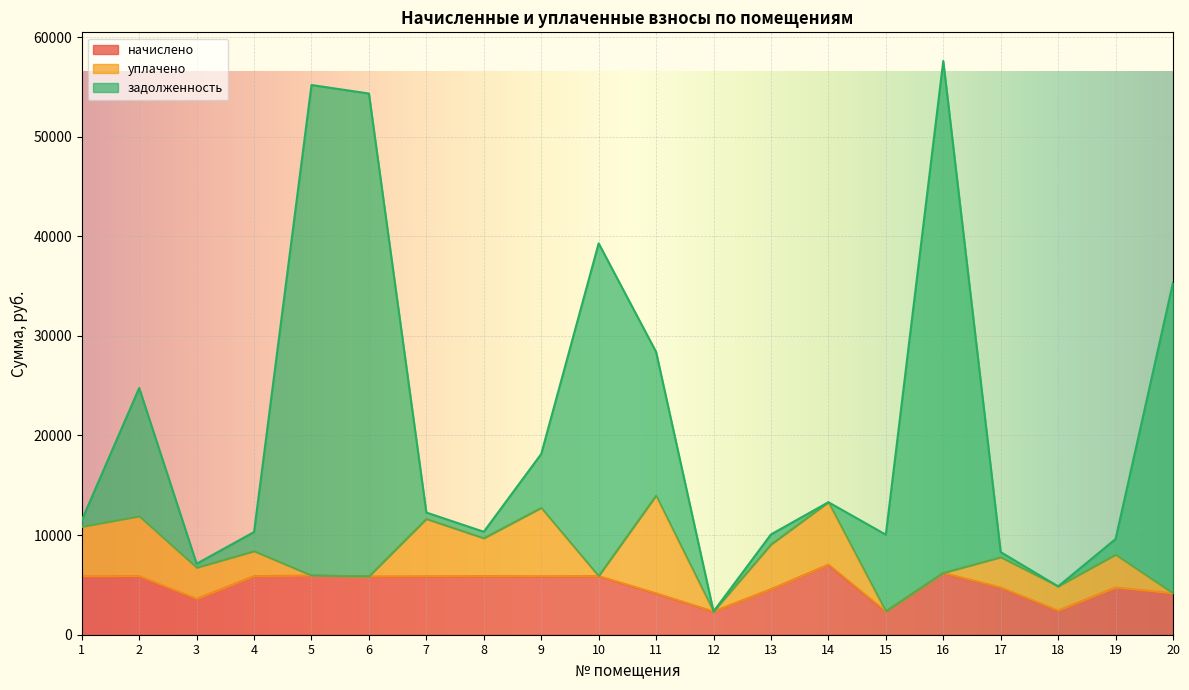

What is the sum of the начислено values at 16 and 5?

12139.2